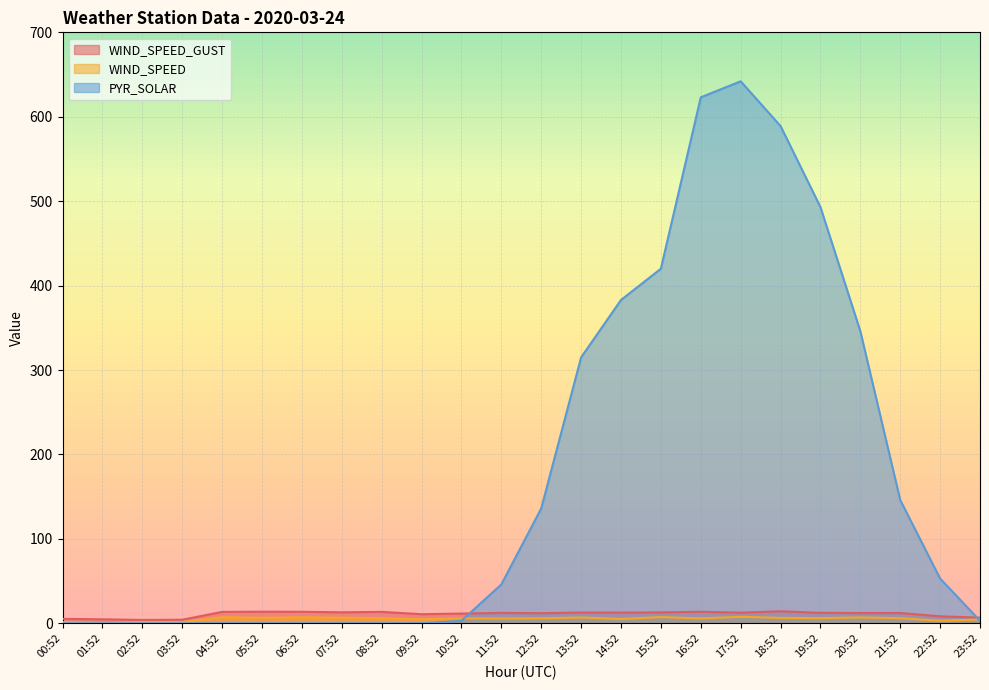

Rank the series by their maximum value, from lowest to highest.

WIND_SPEED, WIND_SPEED_GUST, PYR_SOLAR